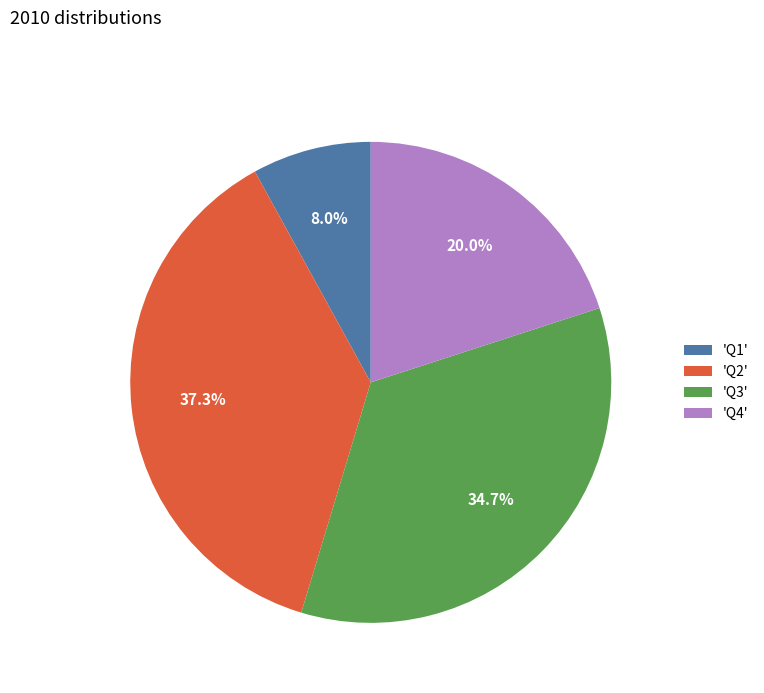

What is the ratio of the value at 'Q2' to the value at 'Q3'?

1.1